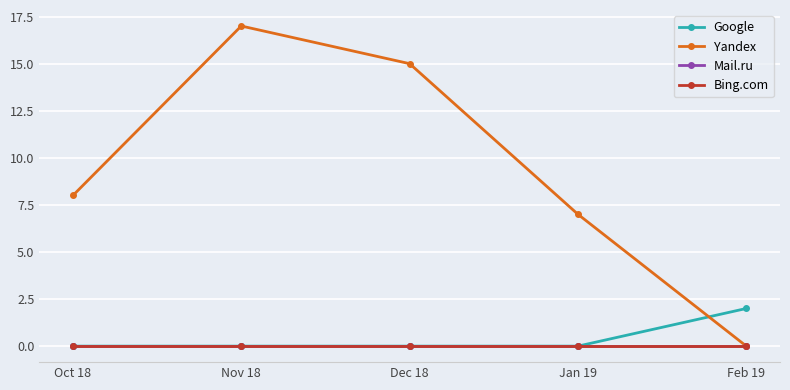

Reading left to right, what are all the values shown in this chart?

Google: 0	0	0	0	2
Yandex: 8	17	15	7	0
Mail.ru: 0	0	0	0	0
Bing.com: 0	0	0	0	0